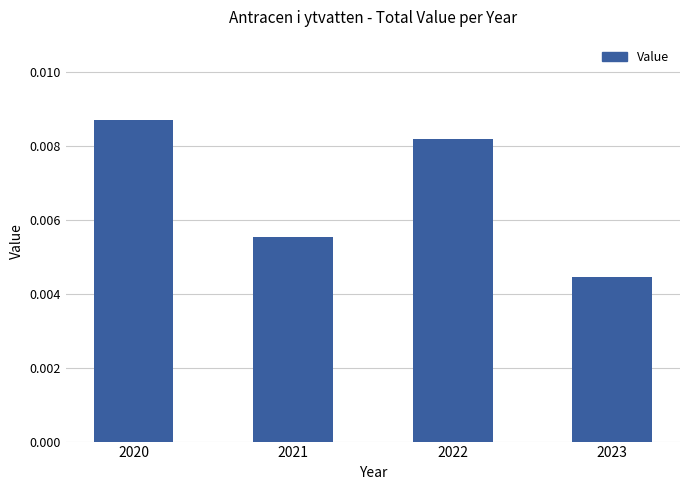

List the labels in order of value, smallest first.

2023, 2021, 2022, 2020